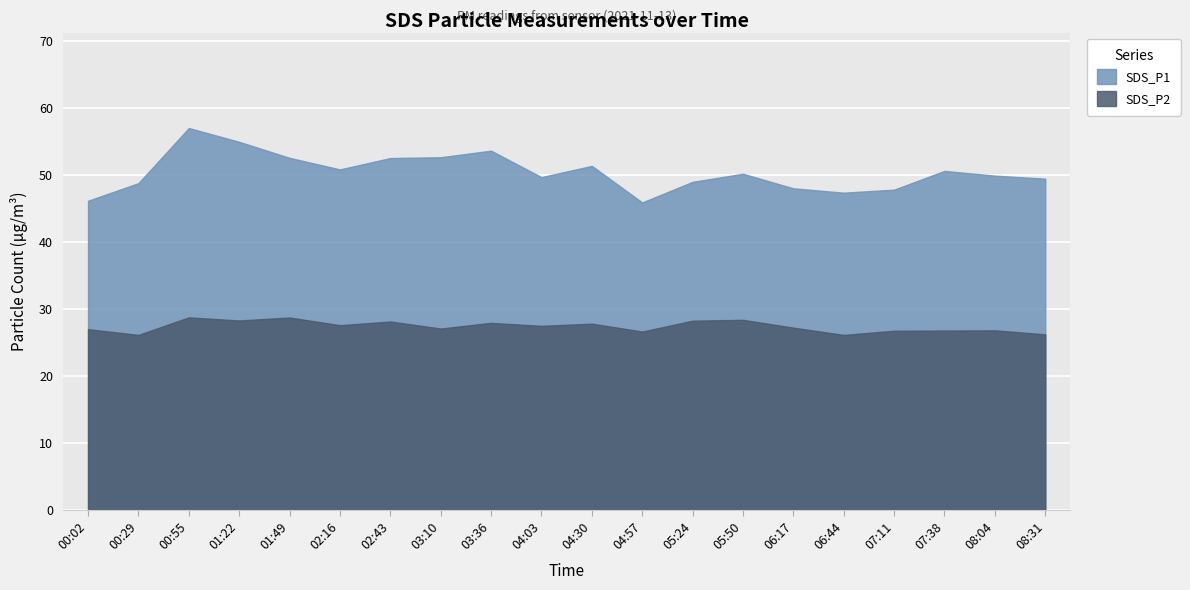

At 04:30, list the series in order from smallest to largest.

SDS_P2, SDS_P1